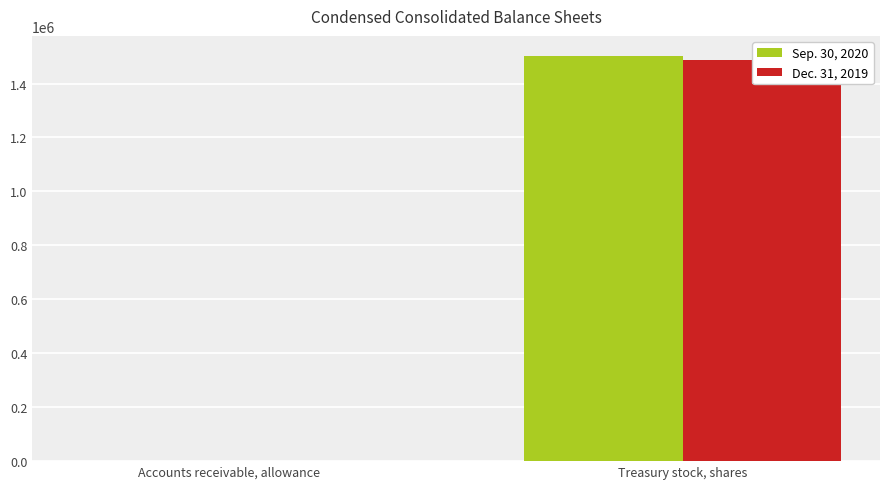

What are all the series names shown in the legend?

Sep. 30, 2020, Dec. 31, 2019